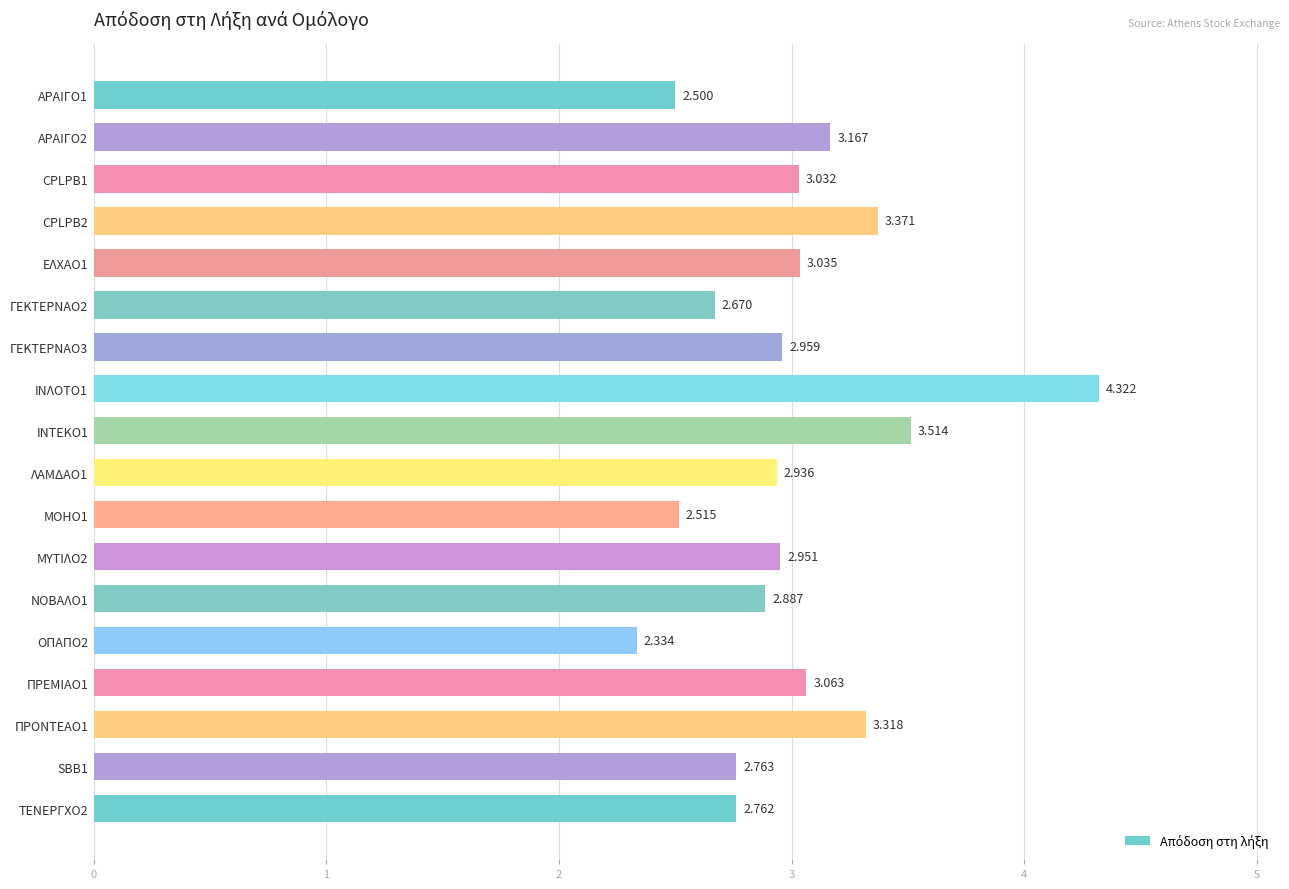

What is the maximum value shown in the chart?

4.3